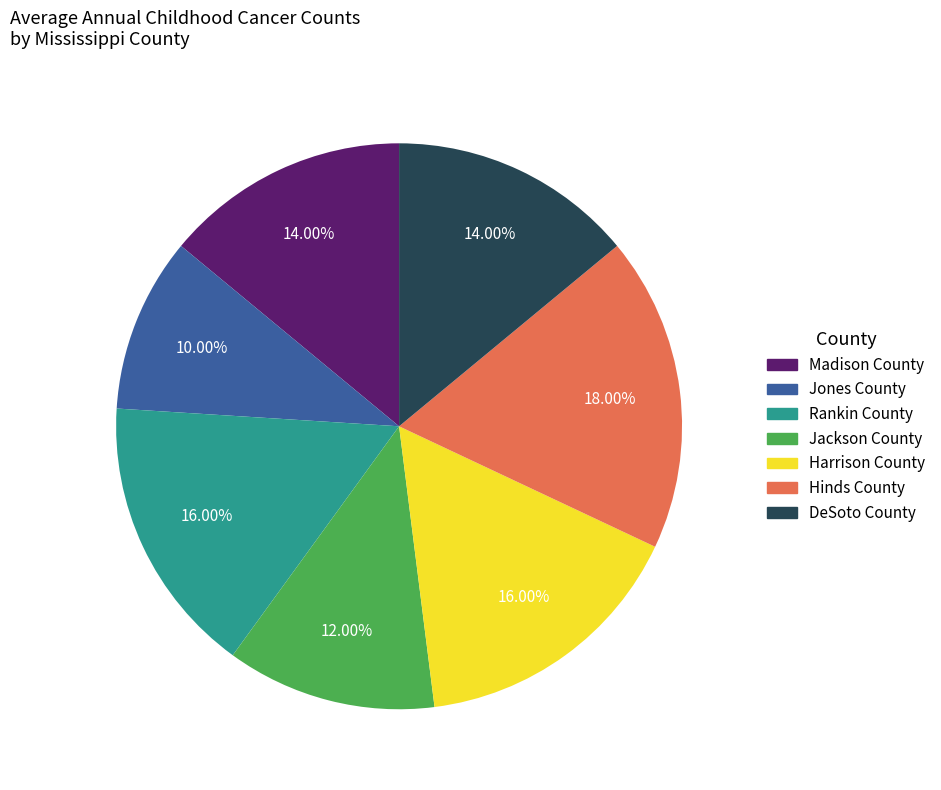

Which category has the biggest portion of the pie?

Hinds County